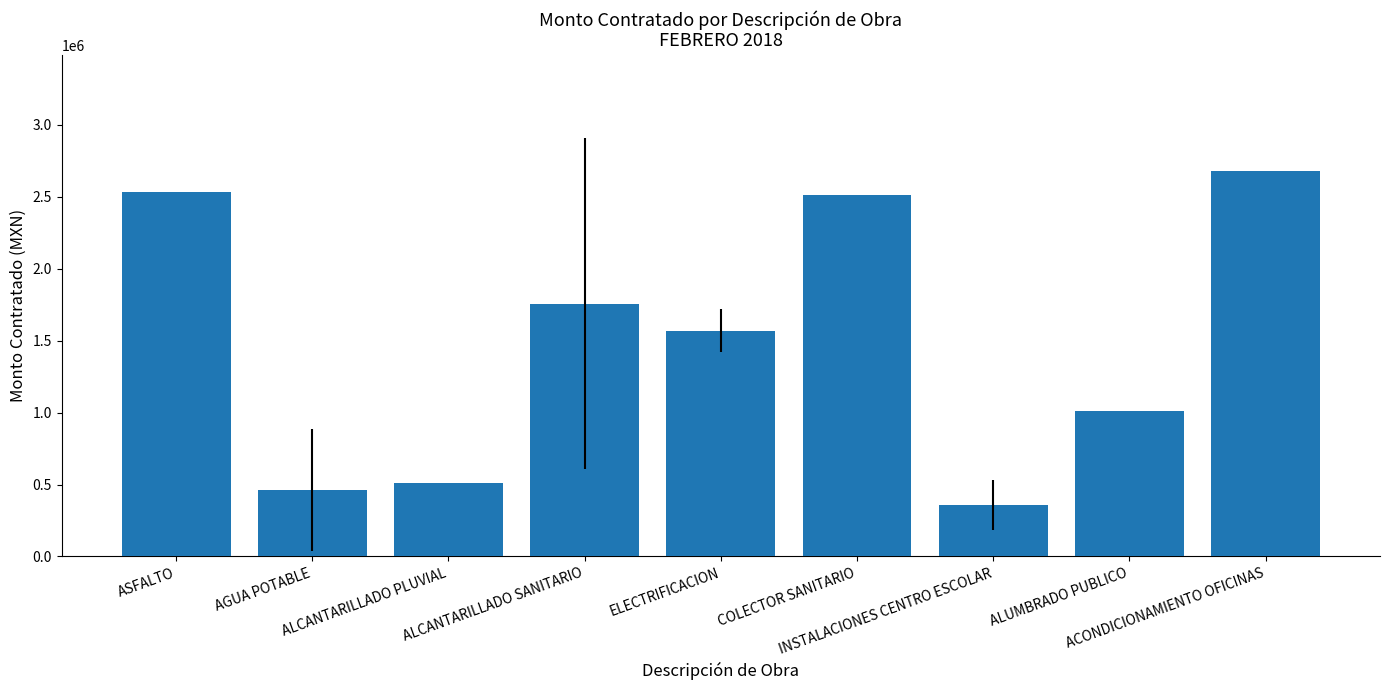

What is the smallest value displayed?

358271.1